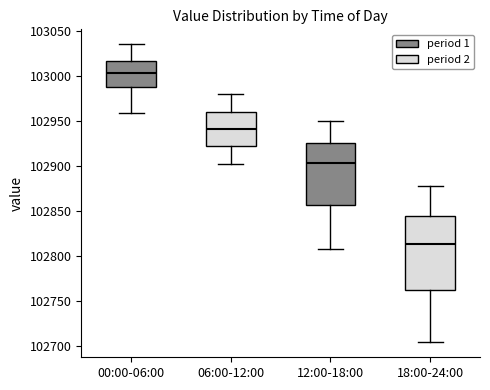

Reading left to right, transcribe this box plot: for each box, give where its median line is, the range the box spans, and where its two whiskers end, as read against the y-axis. The values are not printed on the chart, so give them approximately, as read against the axis.

00:00-06:00: median 103005, box 102990 to 103015, whiskers 102960 to 103035
06:00-12:00: median 102940, box 102920 to 102960, whiskers 102900 to 102980
12:00-18:00: median 102905, box 102855 to 102925, whiskers 102810 to 102950
18:00-24:00: median 102815, box 102765 to 102845, whiskers 102705 to 102880